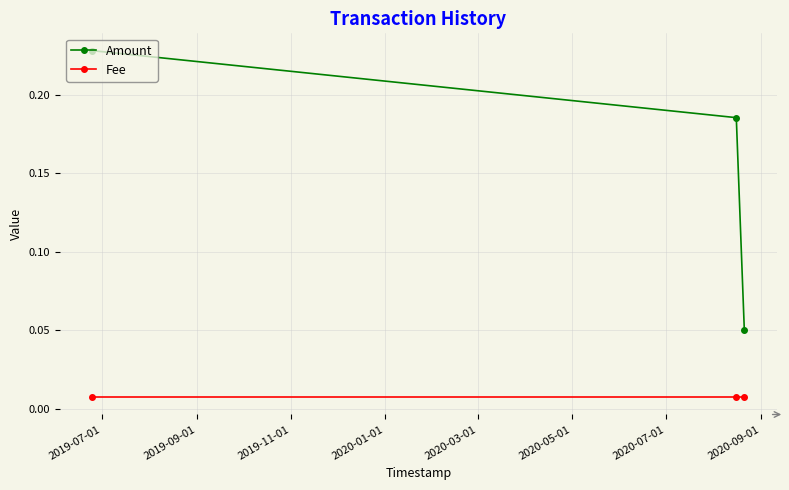

How many distinct data groups are displayed?

2